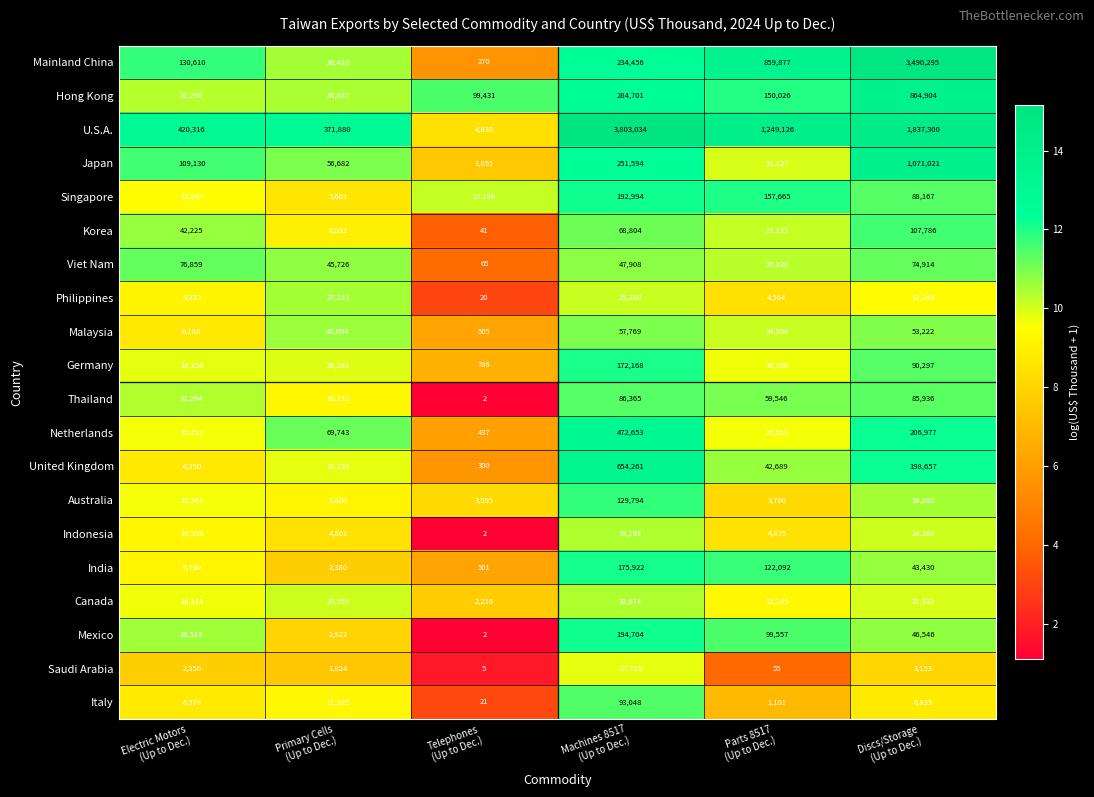

Rank the series by their maximum value, from lowest to highest.

Saudi Arabia, Canada, Indonesia, Philippines, Malaysia, Viet Nam, Thailand, Italy, Korea, Australia, Germany, India, Singapore, Mexico, Netherlands, United Kingdom, Hong Kong, Japan, Mainland China, U.S.A.